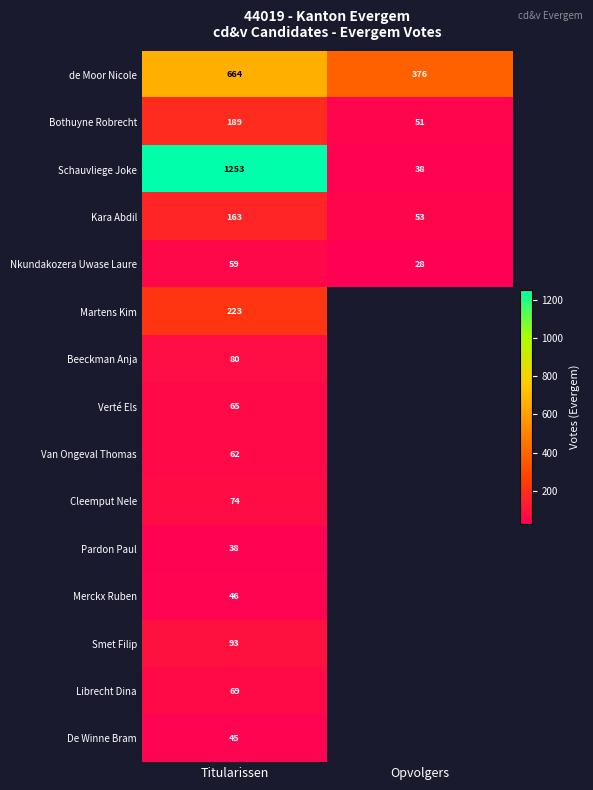

What is the greatest value displayed?

1253.0